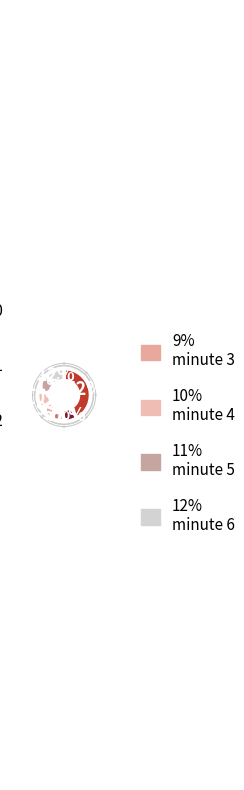

What is the smallest slice in the pie chart?

Avg intensity
minute 2